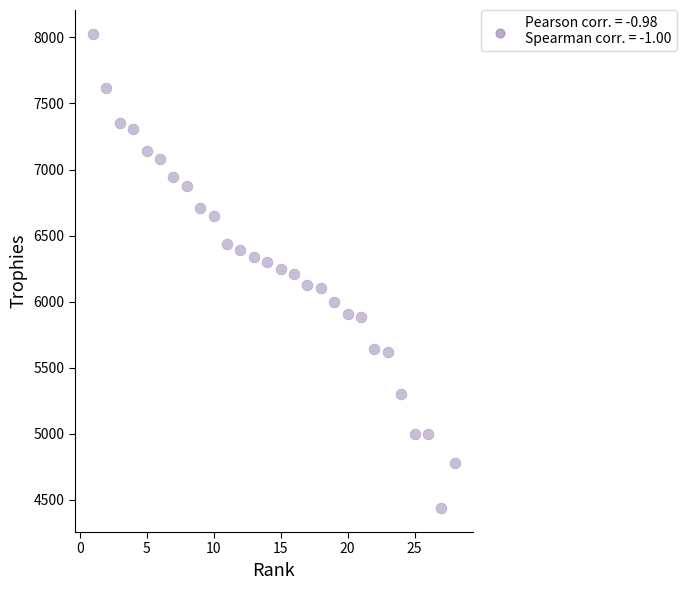

What is the range of X values (max minus min)?

27